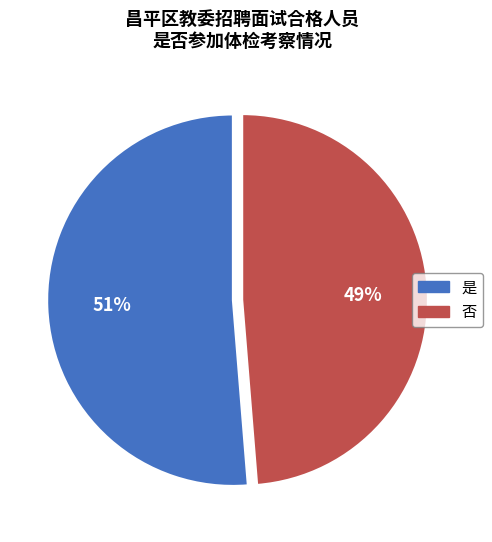

To the nearest percent, what is the average slice percentage?

50%